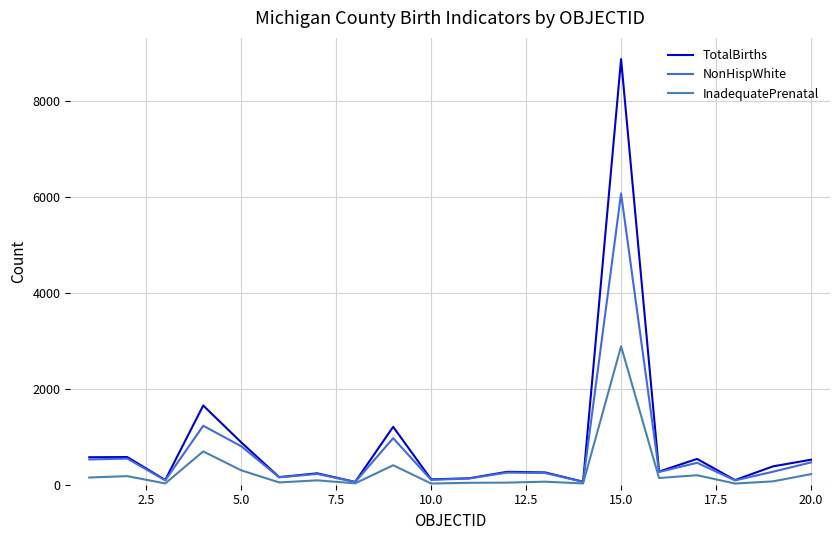

List the series in order of their peak value, highest first.

TotalBirths, NonHispWhite, InadequatePrenatal